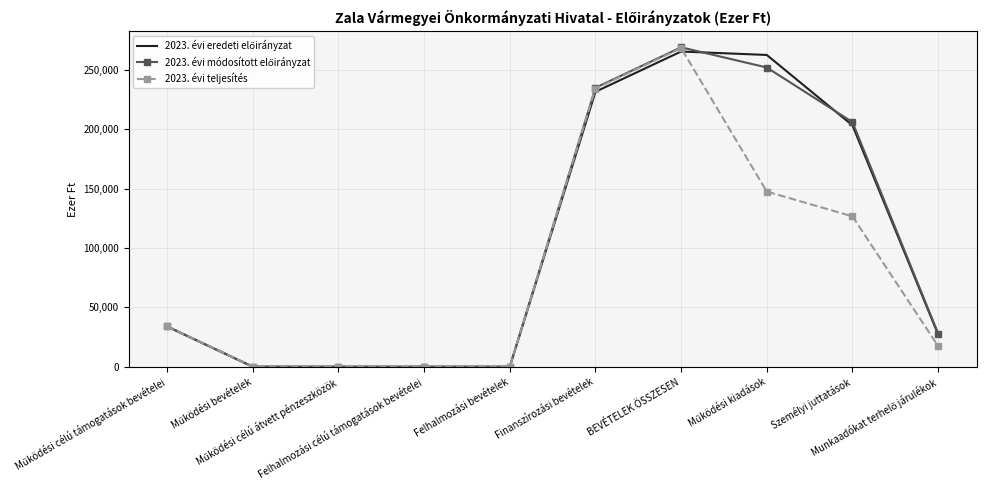

How many series are shown in this chart?

3